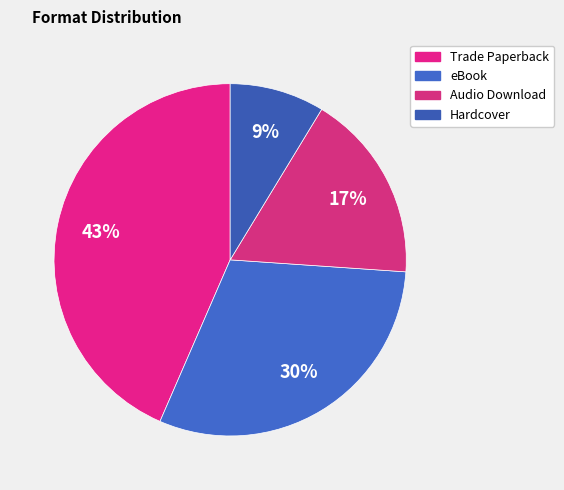

To the nearest percent, what is the combined percentage of Trade Paperback and Audio Download?

61%